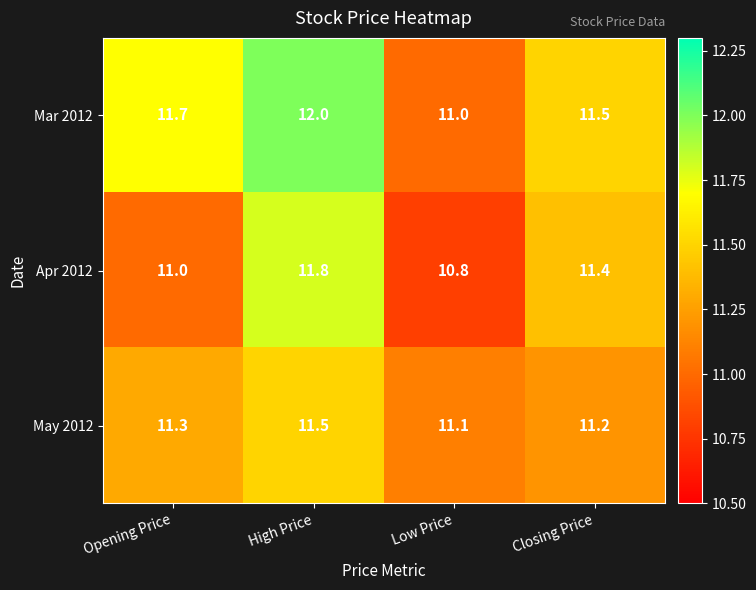

How many distinct data groups are displayed?

3